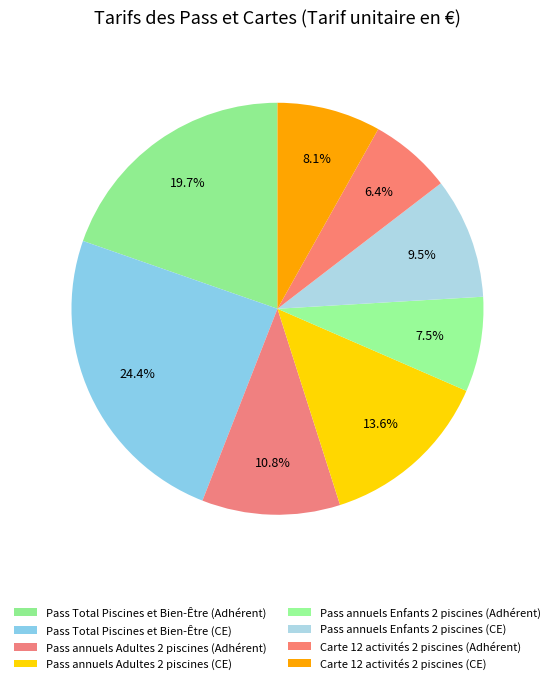

How many segments does this pie chart have?

8